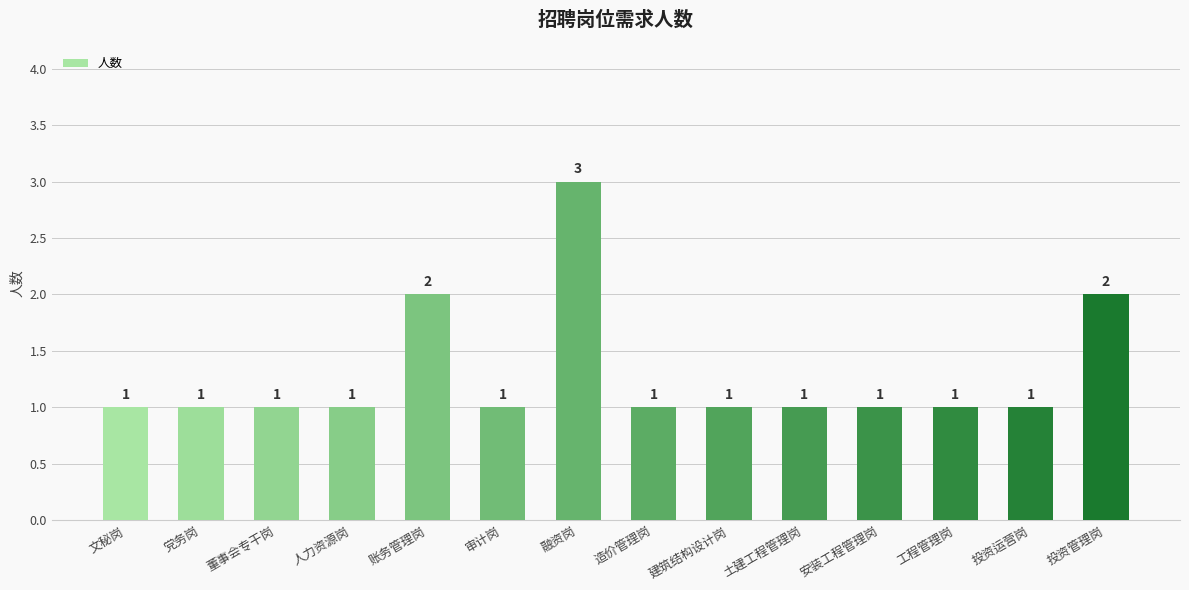

Which category has the highest value across all series?

融资岗